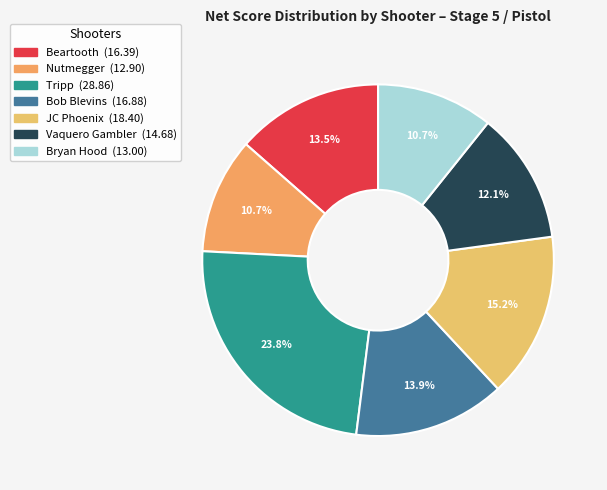

To the nearest percent, what portion does Bryan Hood represent?

11%